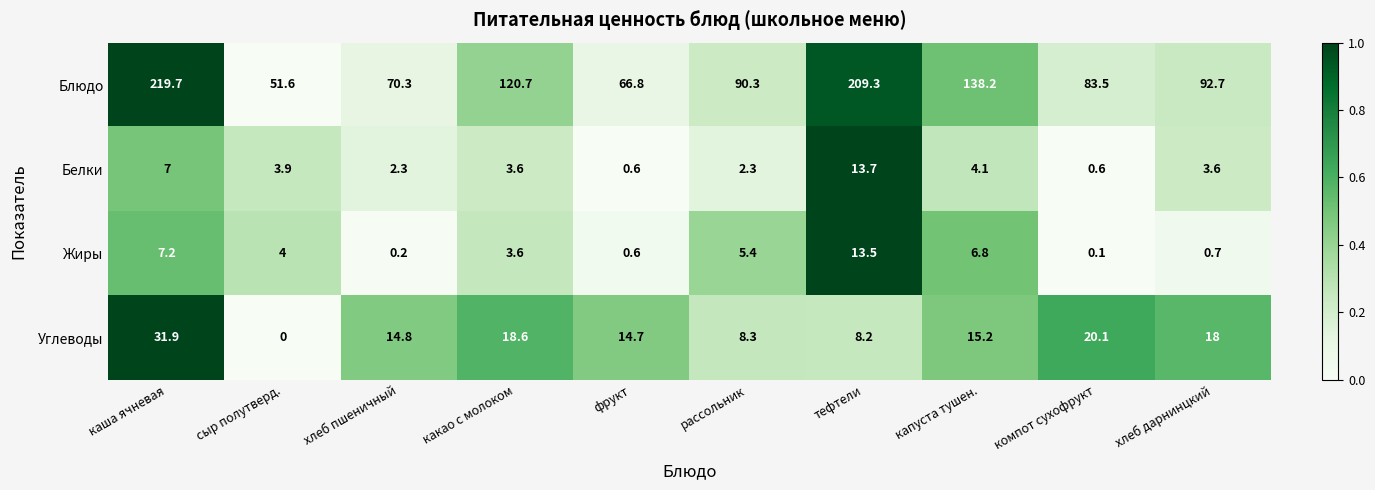

At which category does the chart reach its peak across all series?

каша ячневая